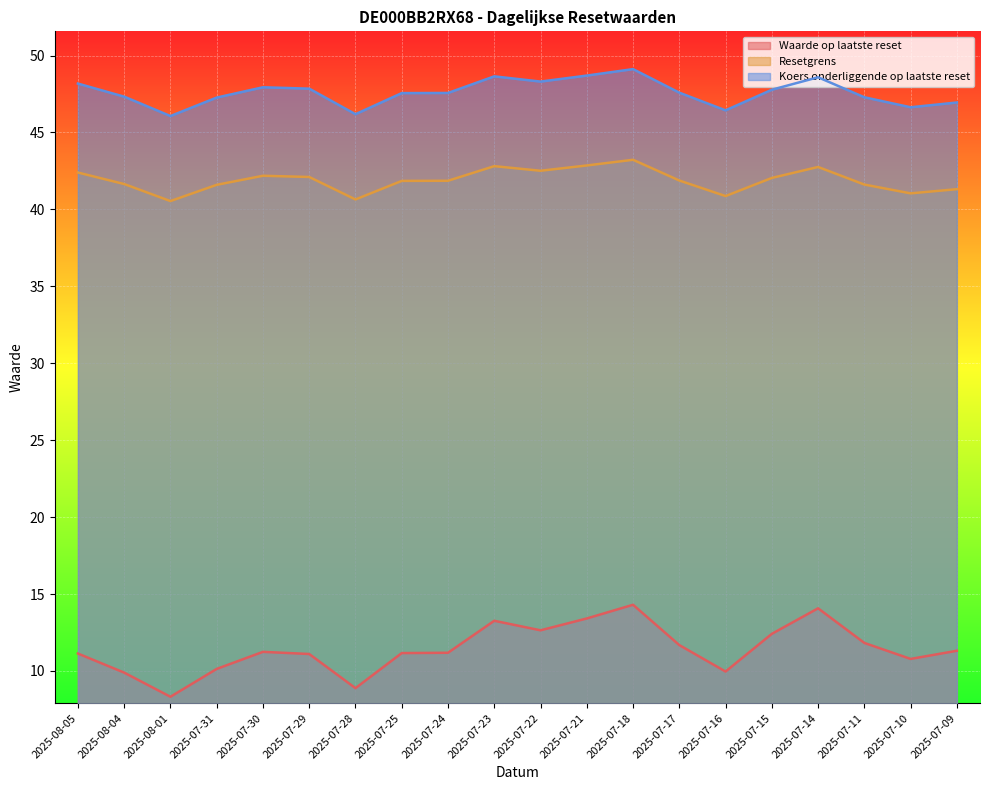

What is the spread (max minus min) of values at 2025-07-15?

35.4